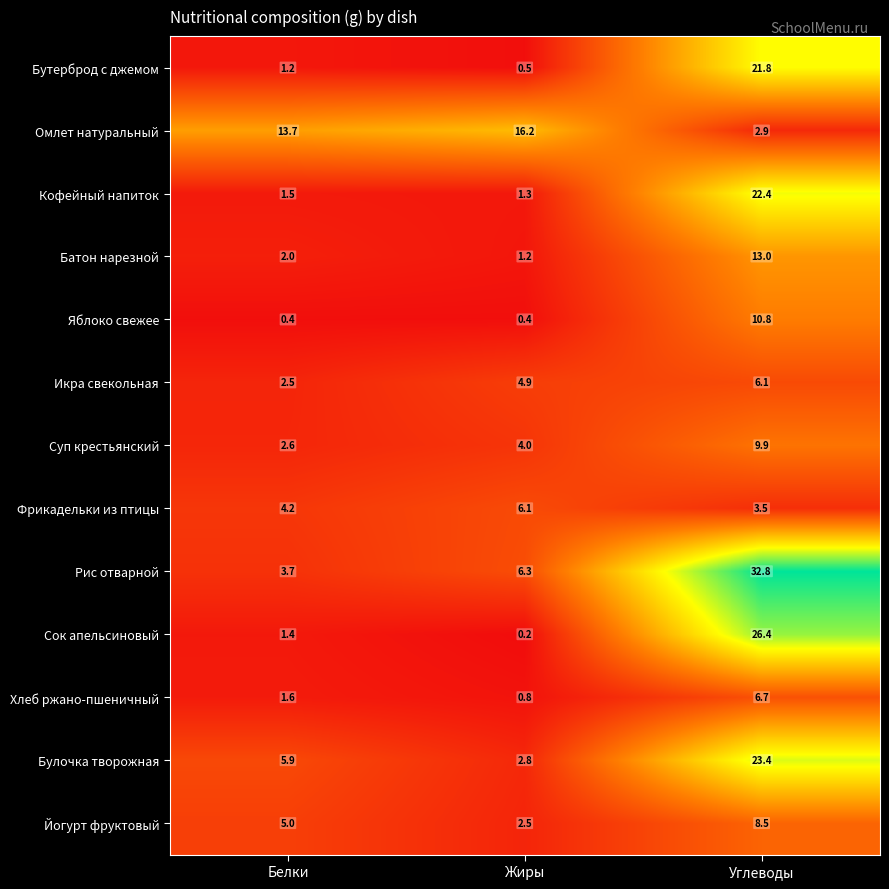

What is the sum of the Бутерброд с джемом values at Белки and Углеводы?

23.0